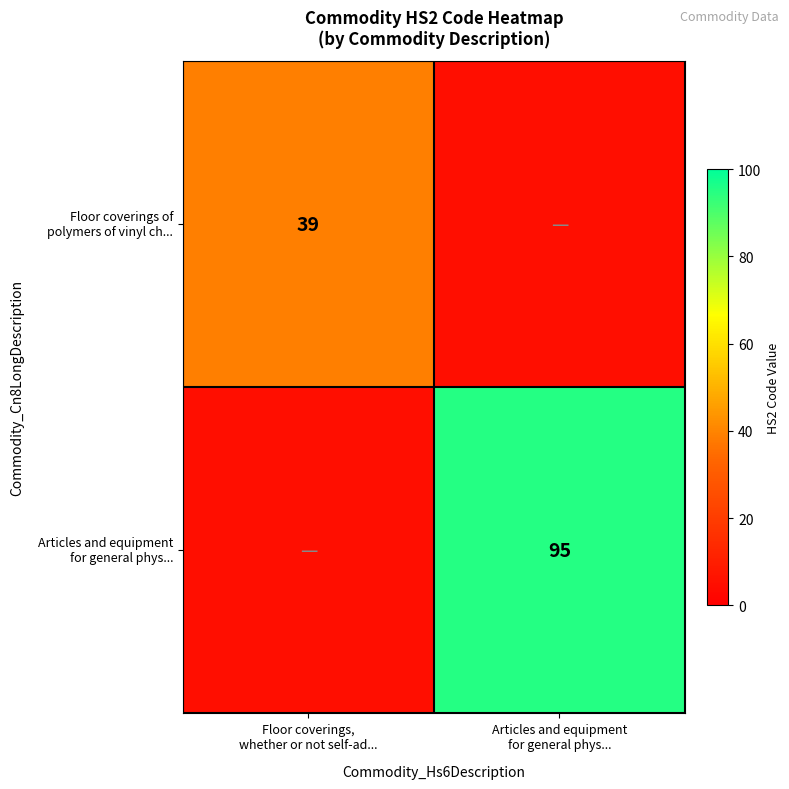

Is the value of Articles and equipment for general phys... at Articles and equipment for general phys... greater than the value of Floor coverings of polymers of vinyl ch... at Floor coverings, whether or not self-ad...?

Yes